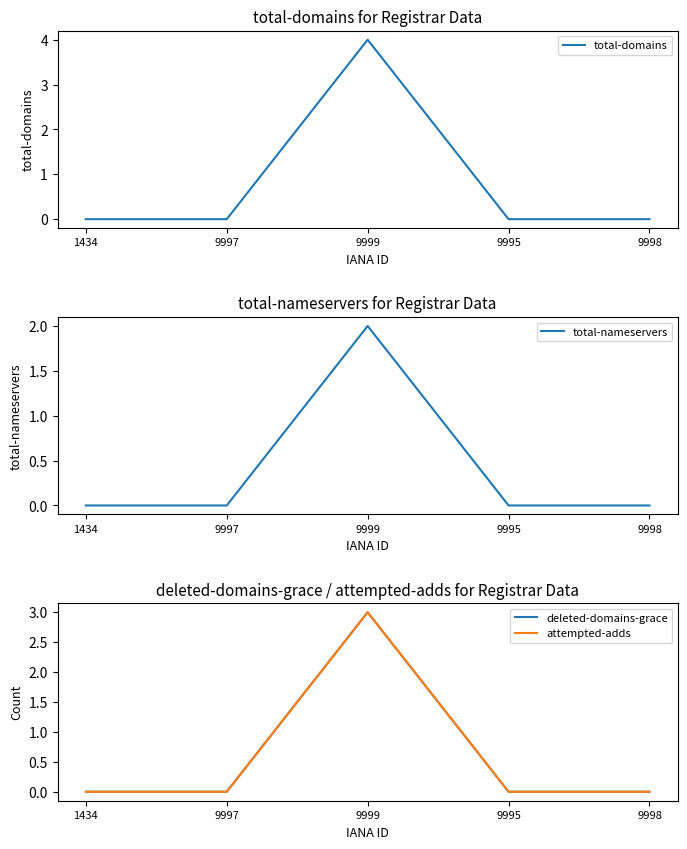

The total-nameservers series shows -1 at 1434. True or false?

False